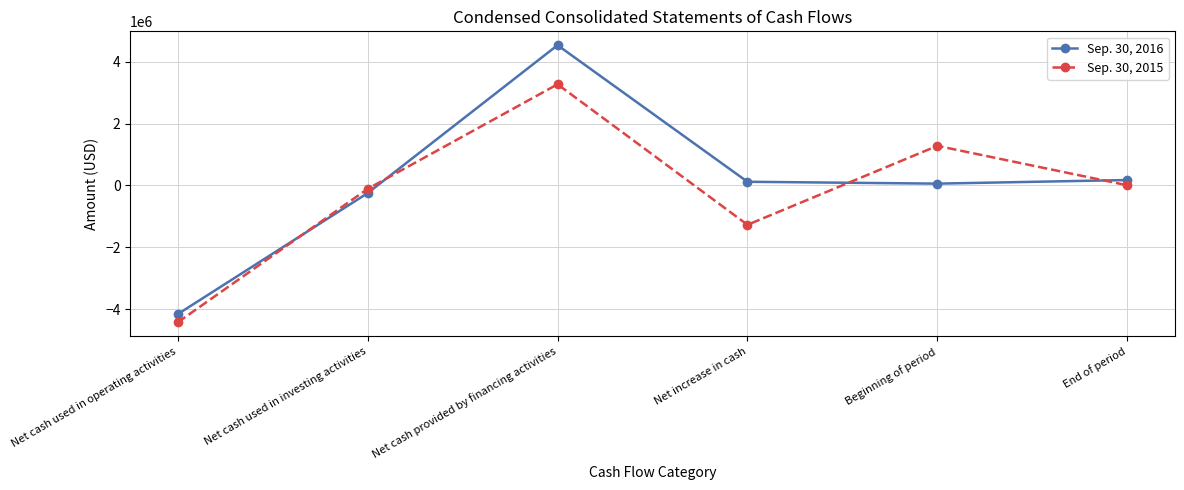

True or false: Sep. 30, 2016 has a value of -4167436 at Net cash used in operating activities.

True